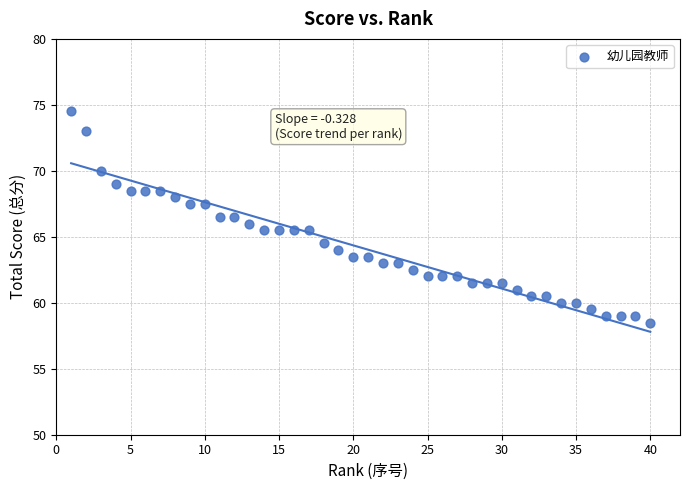

What is the range of X values (max minus min)?

39.0